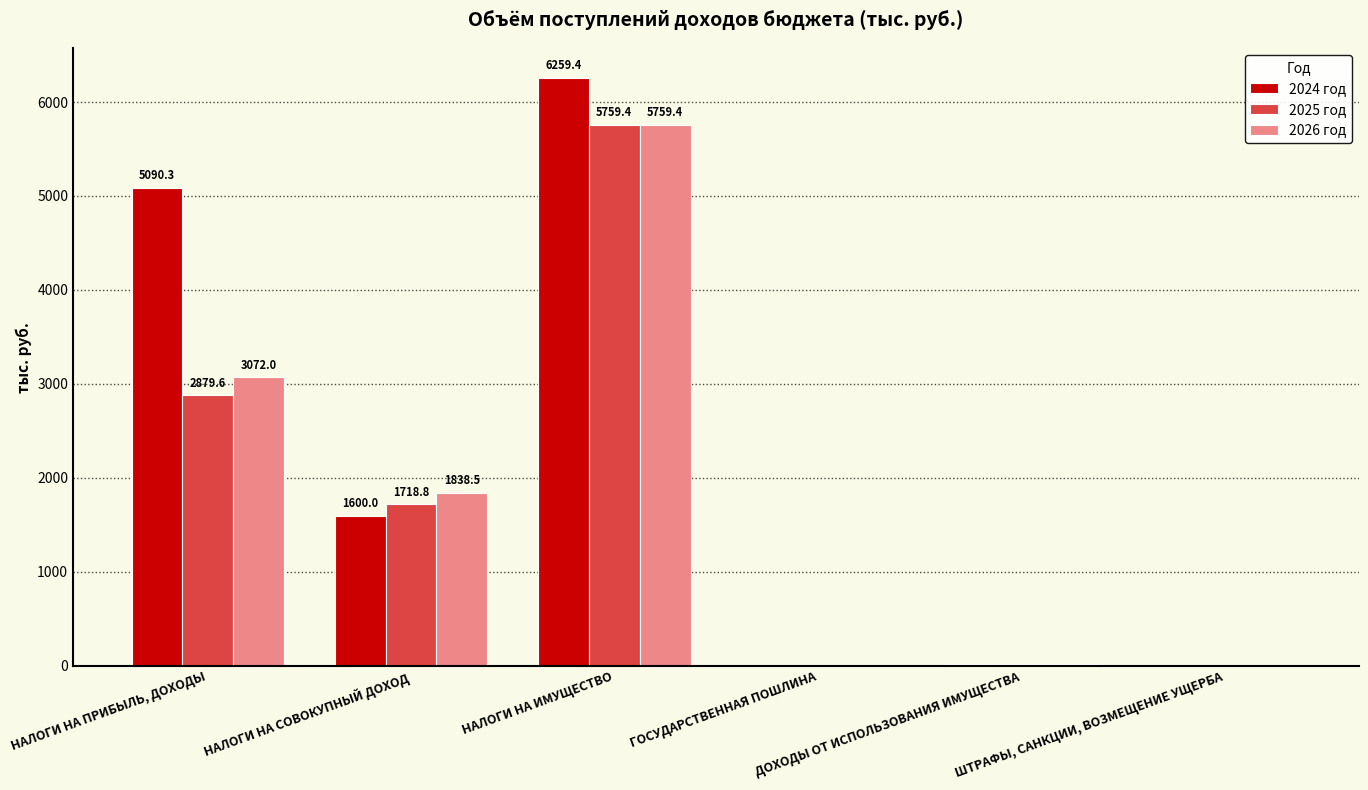

At which category is the sum across all series the highest?

НАЛОГИ НА ИМУЩЕСТВО